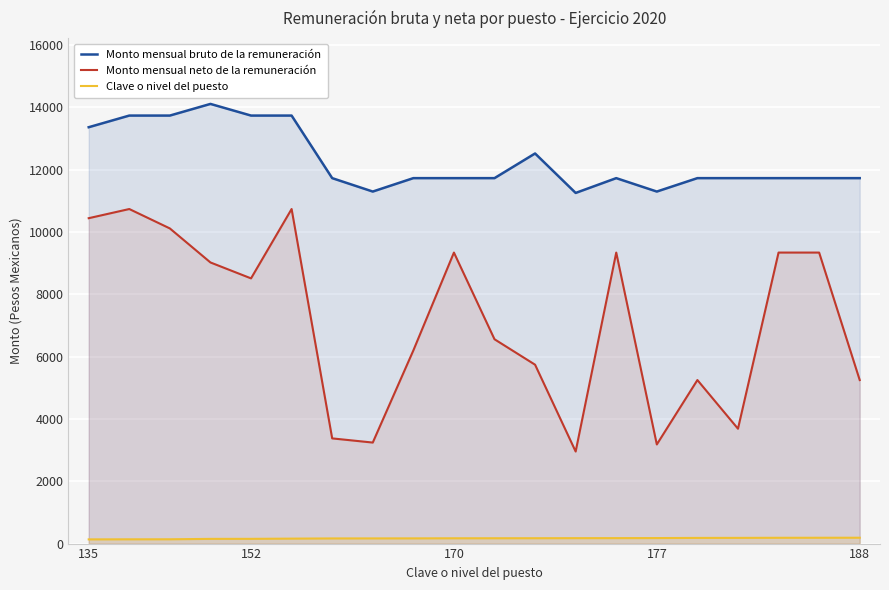

The value of Monto mensual neto de la remuneración at 177 is 4673.7. True or false?

False